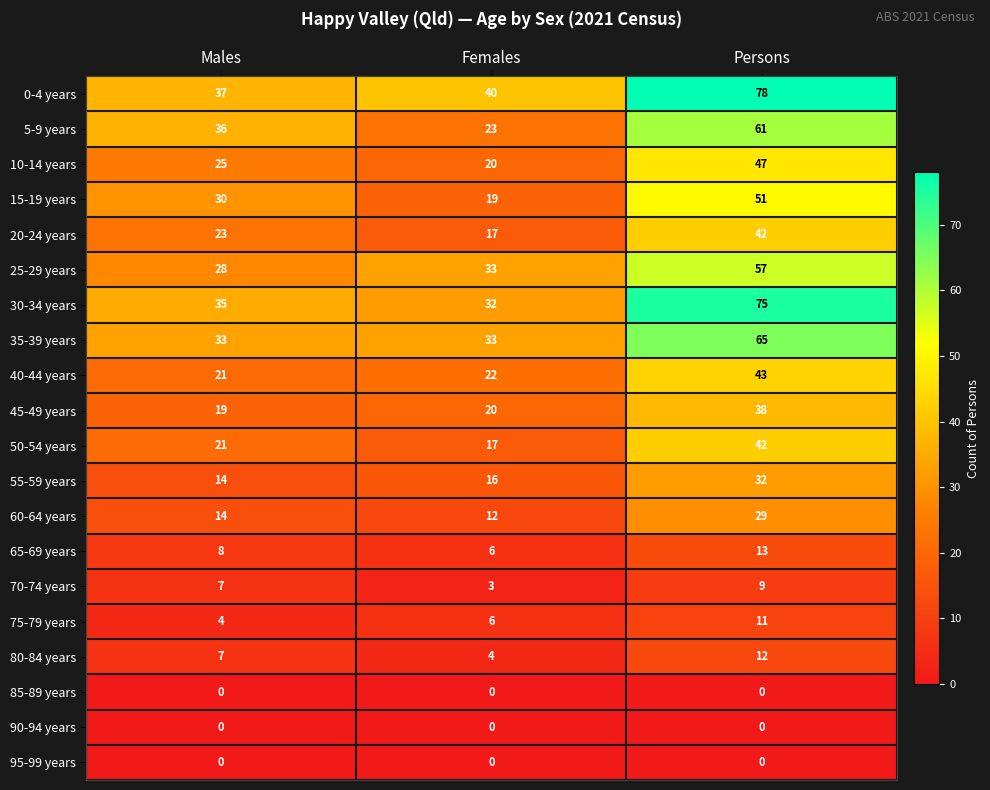

What is the total value across all series at Females?

323